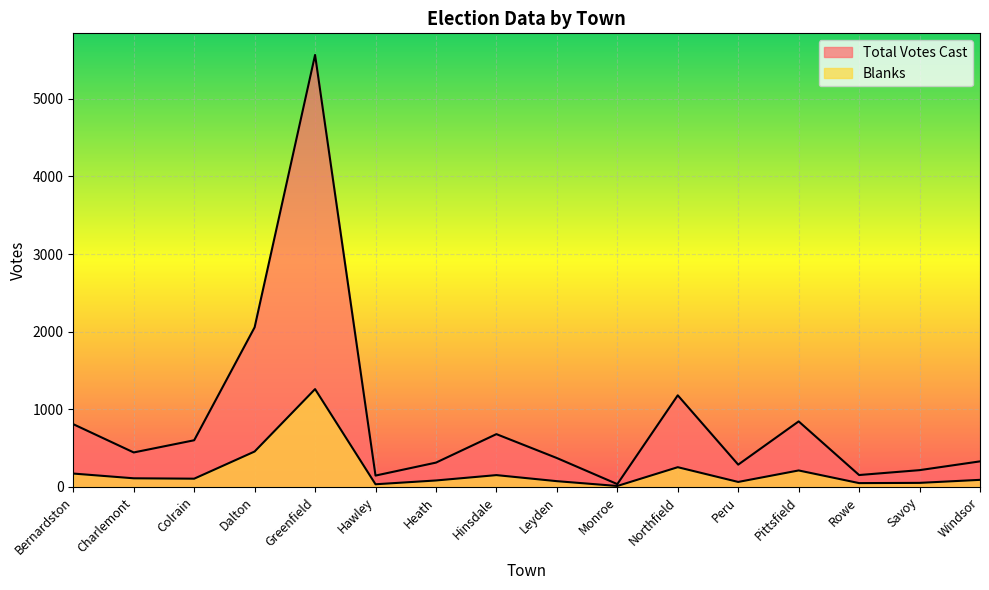

At which category is the sum across all series the highest?

Greenfield